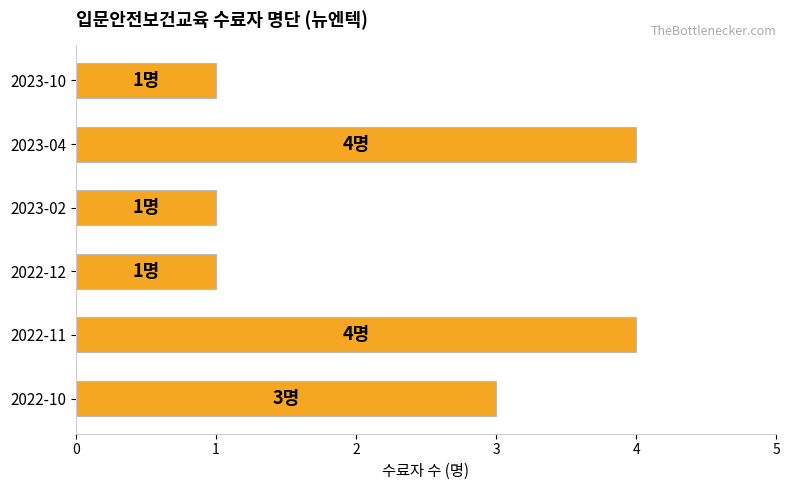

How many distinct data groups are displayed?

1